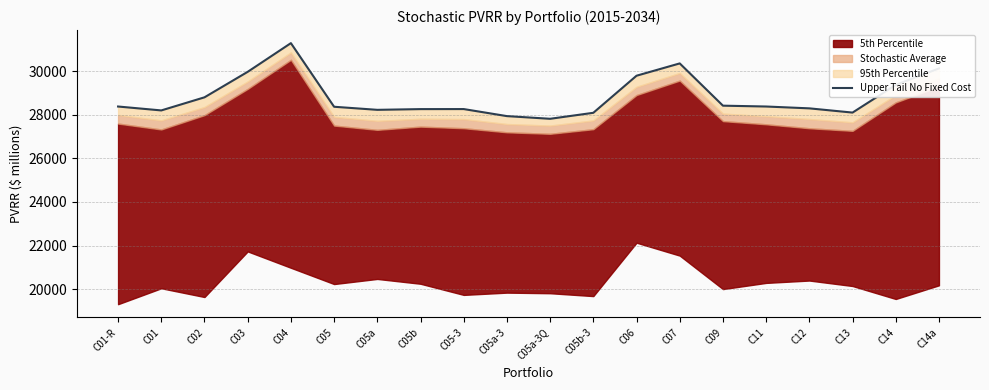

How many interior local valleys (lower than both neighbors) does the data have?

4